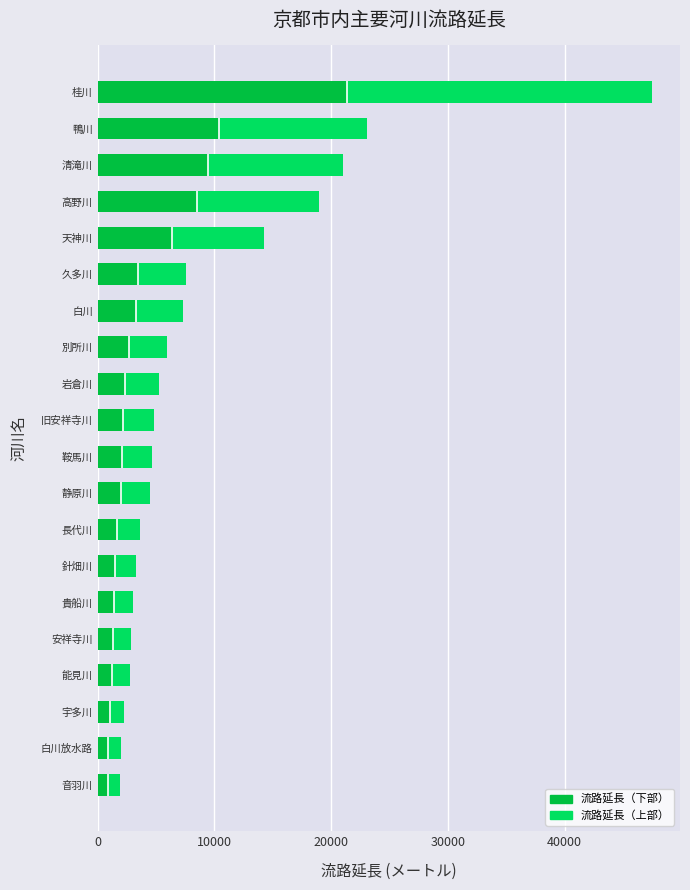

What is the highest value of the 流路延長（下部） series?

21375.0